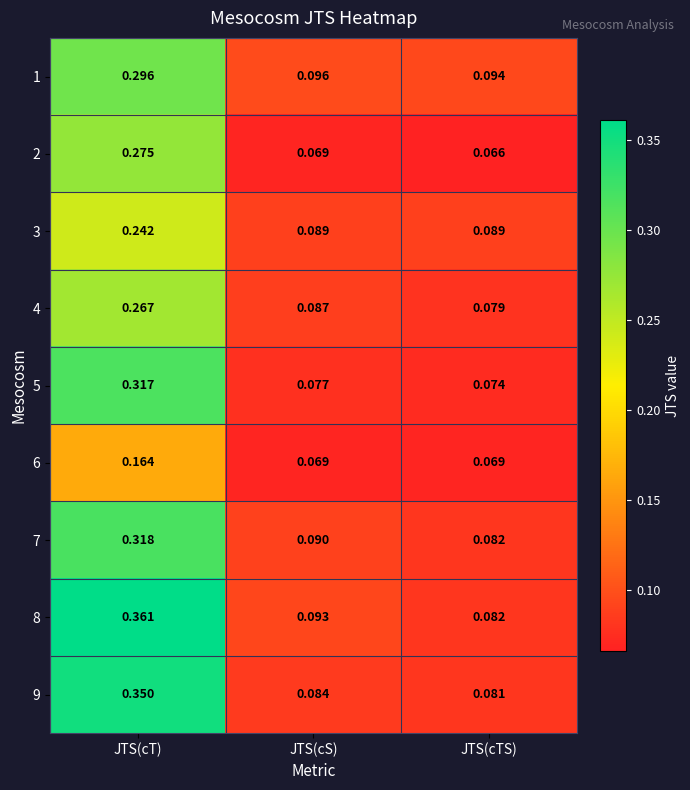

At which category is the sum across all series the highest?

JTS(cT)